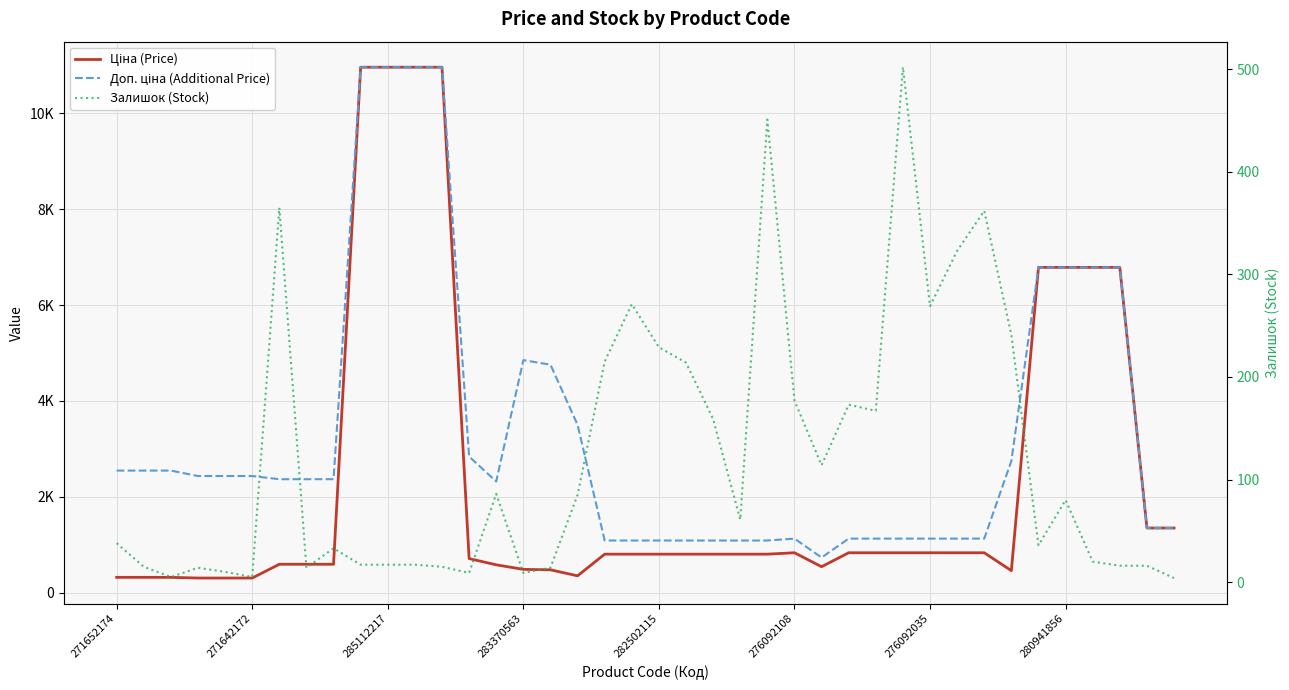

What is the value of the Ціна (Price) point at the 40th from the left?

1347.9